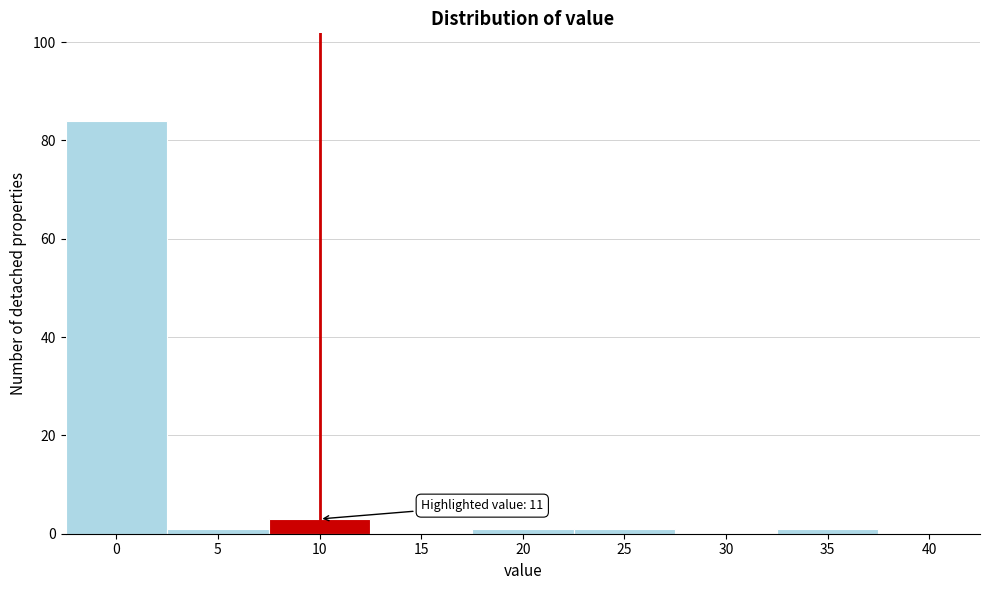

Reading left to right, list all the values displayed in this chart.

0=84	5=1	10=3	15=0	20=1	25=1	30=0	35=1	40=0